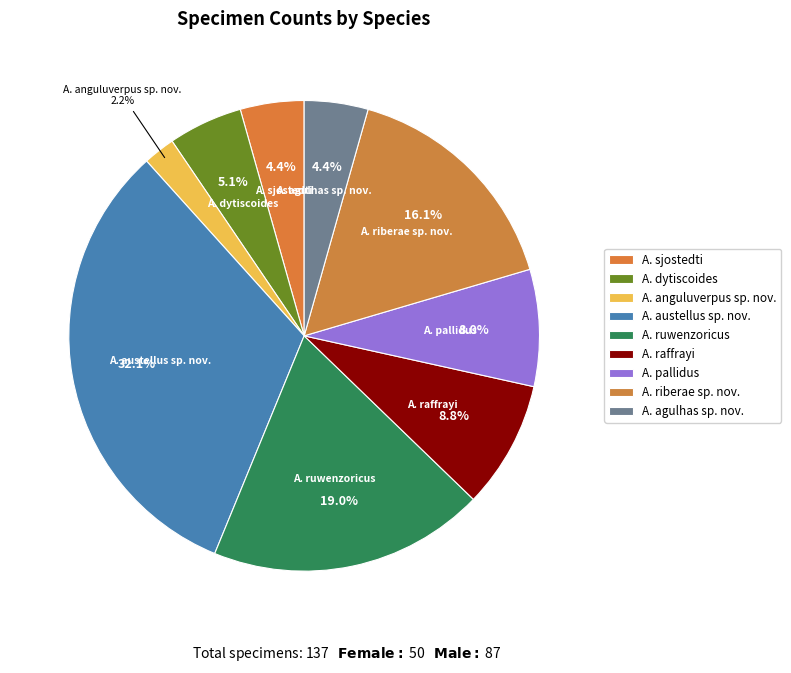

The A. pallidus slice represents 1% of the pie. True or false?

False